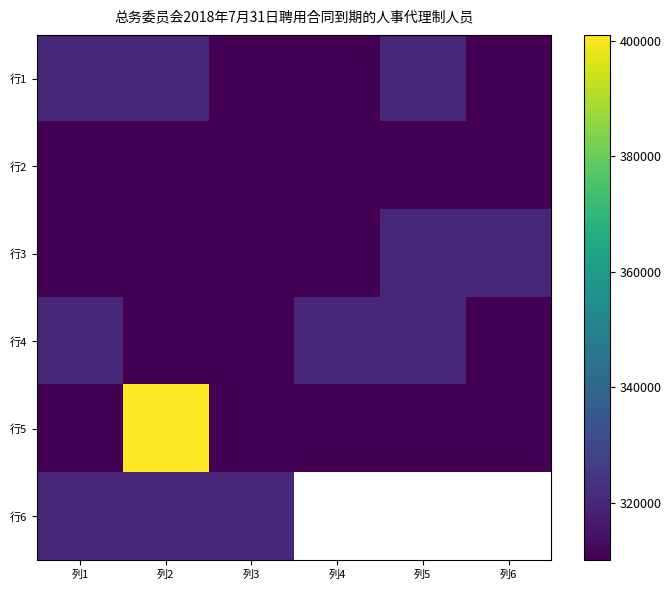

True or false: 行3 has a value of 320050.0 at 列6.

True